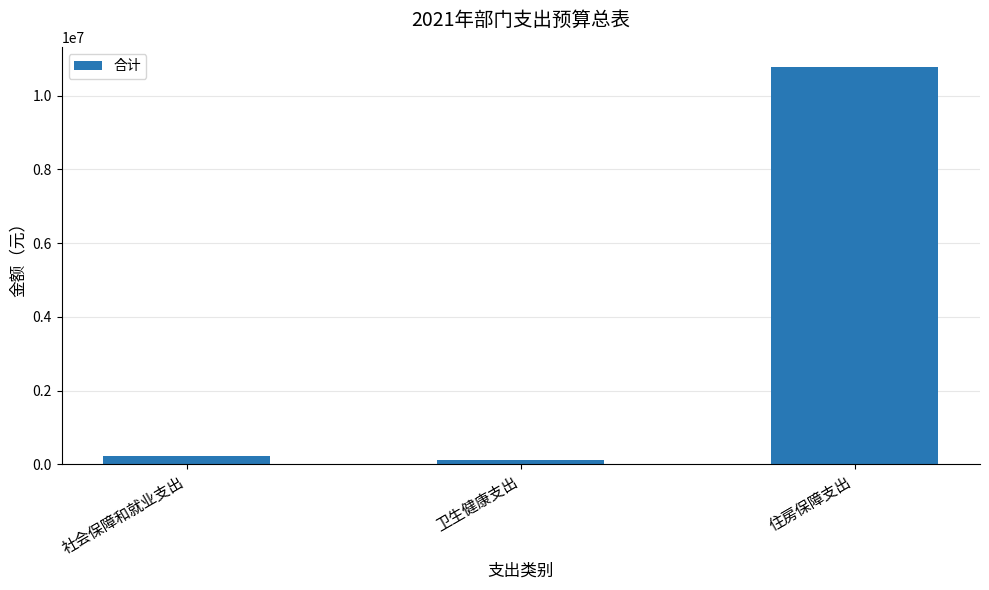

What is the difference between the maximum and minimum values?

10665011.0